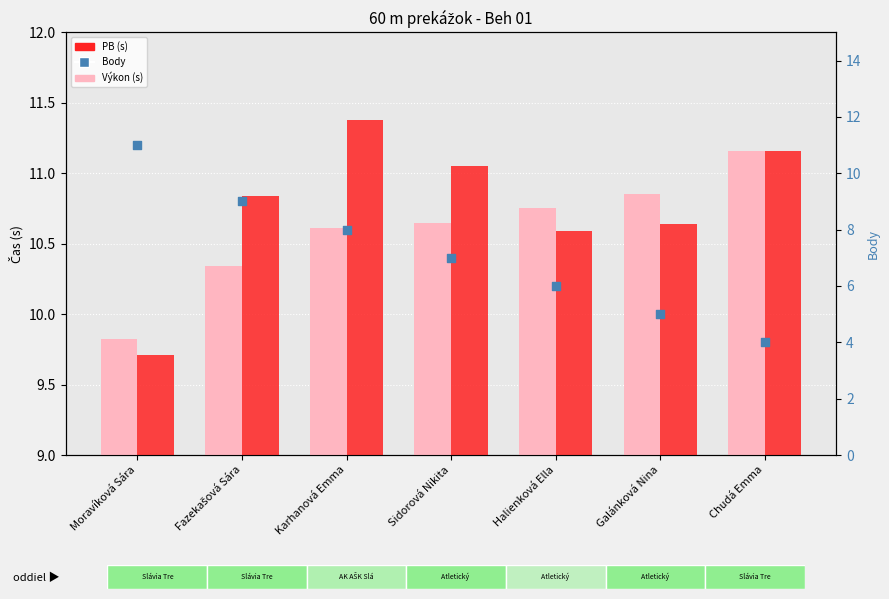

At how many categories does at least one series exceed 10?

7